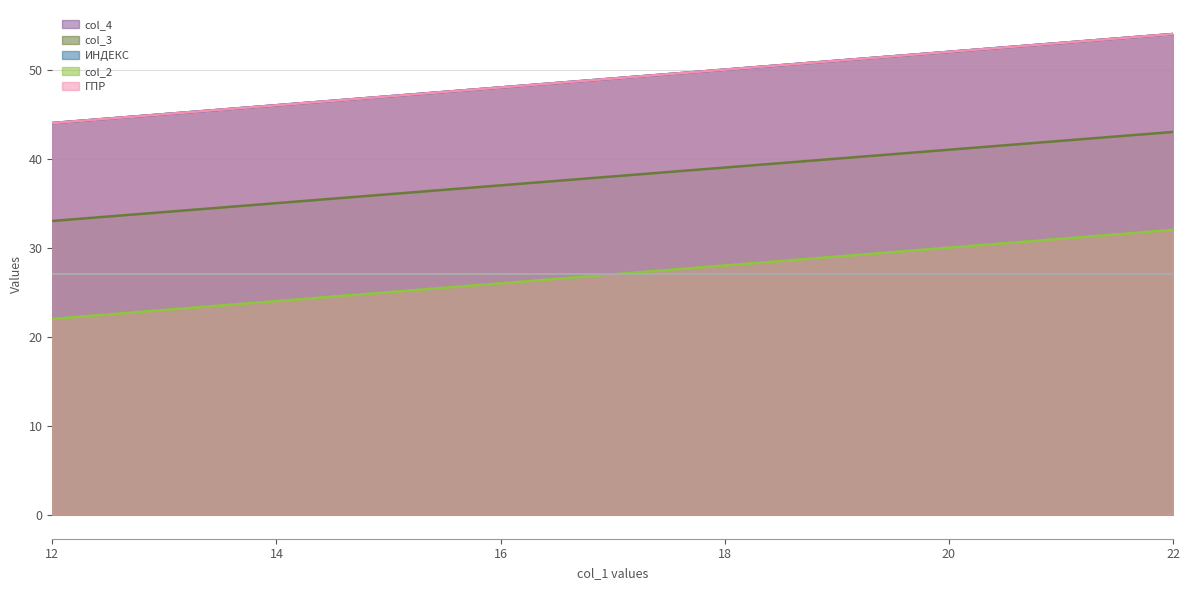

Count the ГПР values in the range 46 to 52.

7